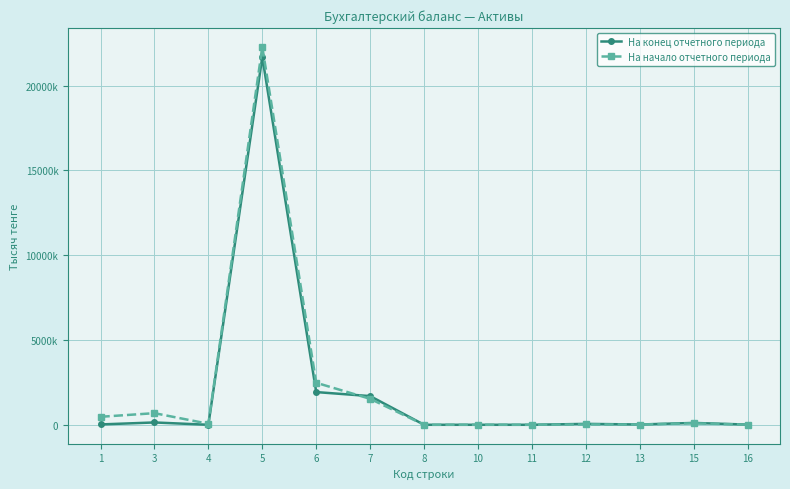

Does the chart display data point markers on the line(s)?

Yes